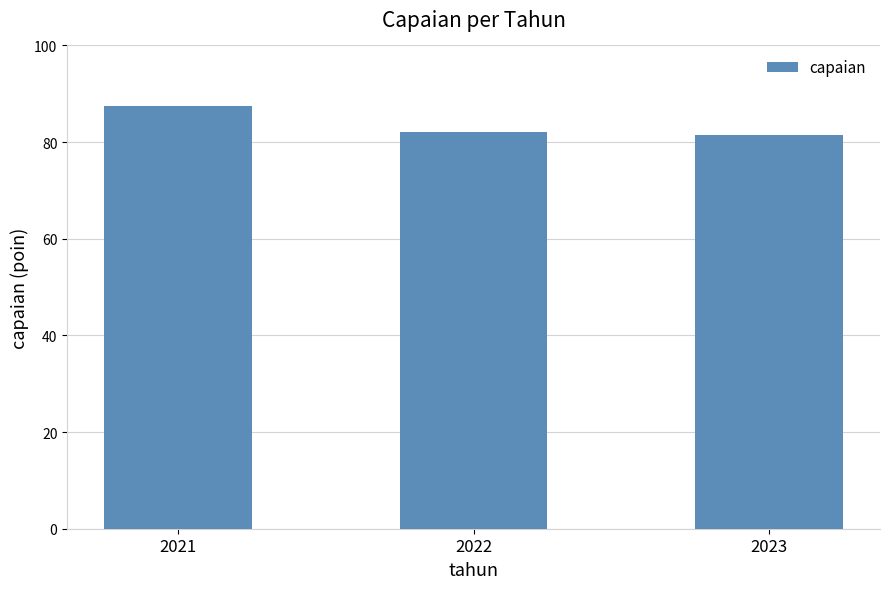

What is the approximate value at 2023?

81.4